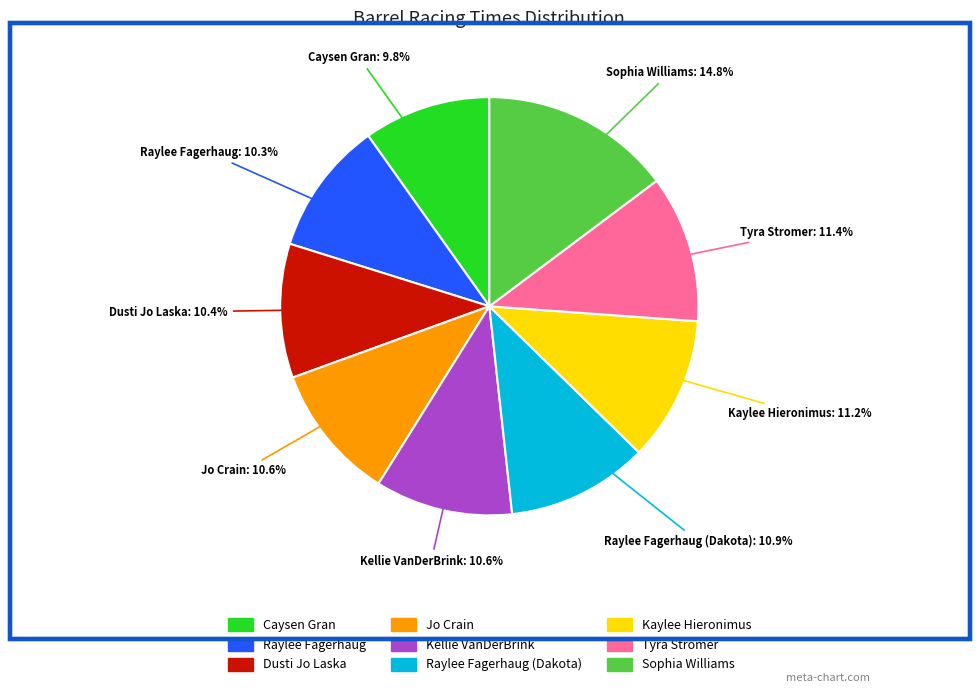

Is there any slice that represents more than half of the pie?

No